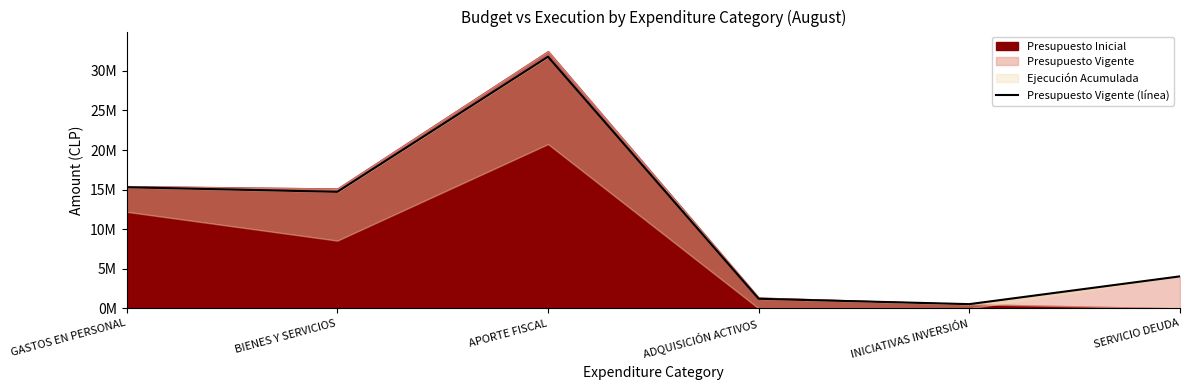

What is the sum of all values?

67608259